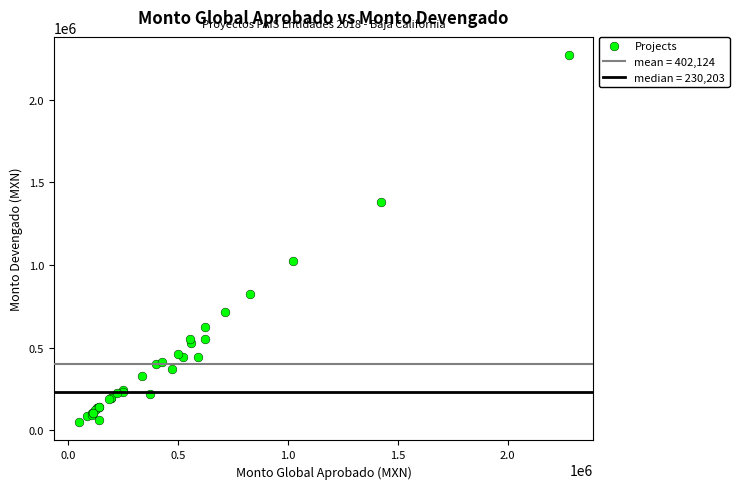

What Y value in the scatter plot is closest to 1159534?

1023914.2